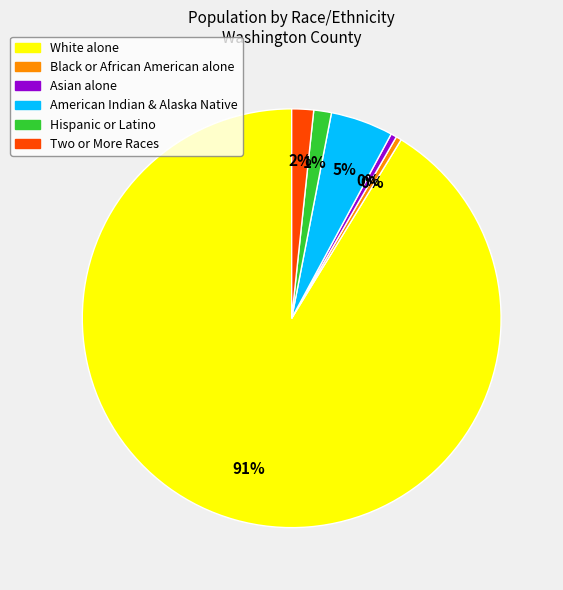

Is there any slice that represents more than half of the pie?

Yes